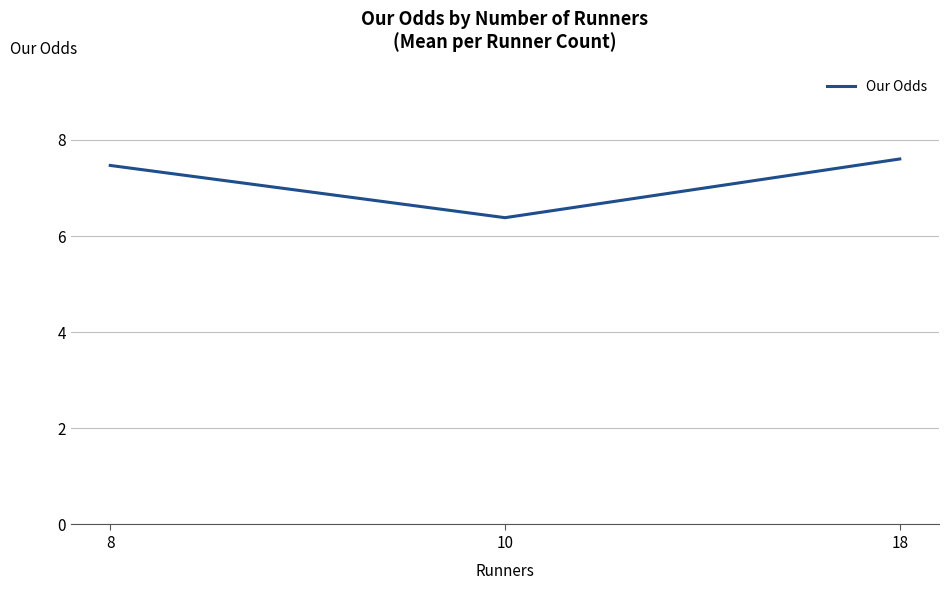

What is the difference between the values at 18 and 8?

0.1